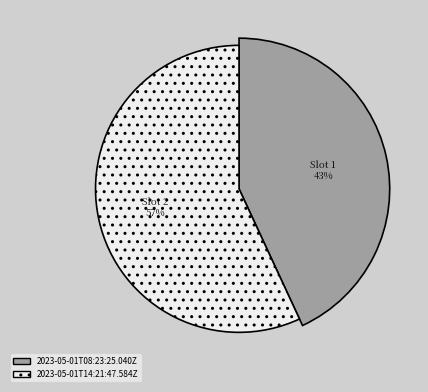

Do 2023-05-01T08:23:25.040Z and 2023-05-01T14:21:47.584Z together represent more than half of the pie?

Yes